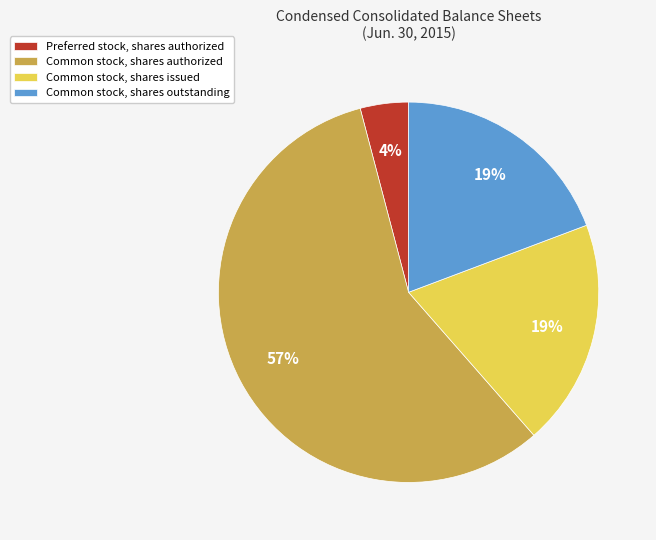

The Common stock, shares authorized slice represents 65% of the pie. True or false?

False